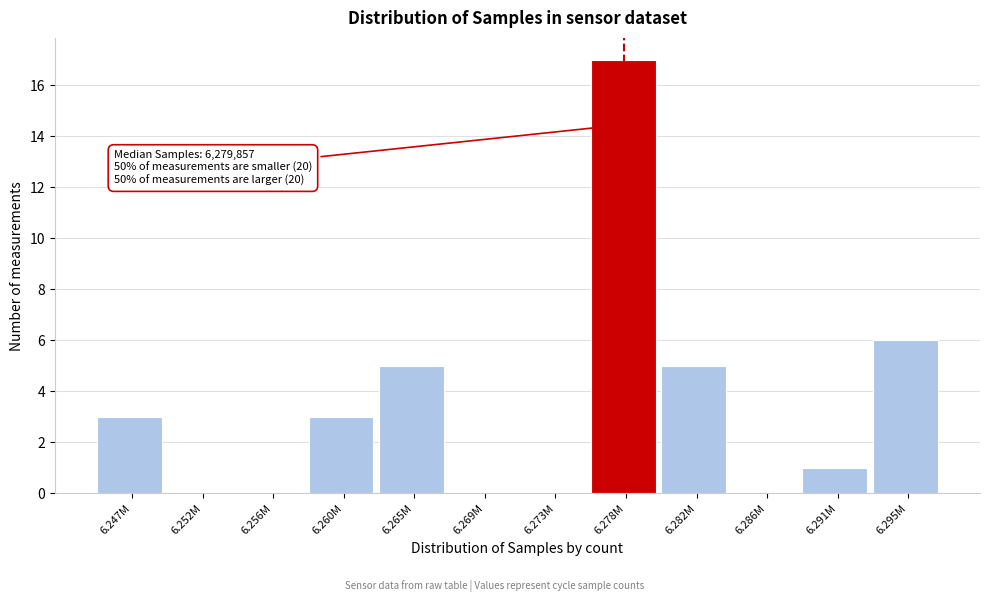

Reading left to right, list all the values displayed in this chart.

6.247M=3	6.252M=0	6.256M=0	6.260M=3	6.265M=5	6.269M=0	6.273M=0	6.278M=17	6.282M=5	6.286M=0	6.291M=1	6.295M=6